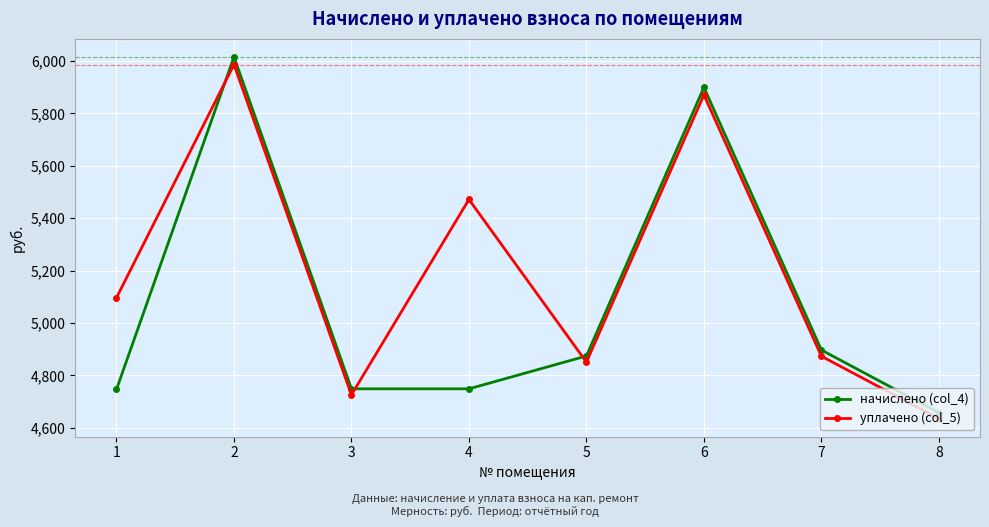

Count the number of data series in this chart.

2